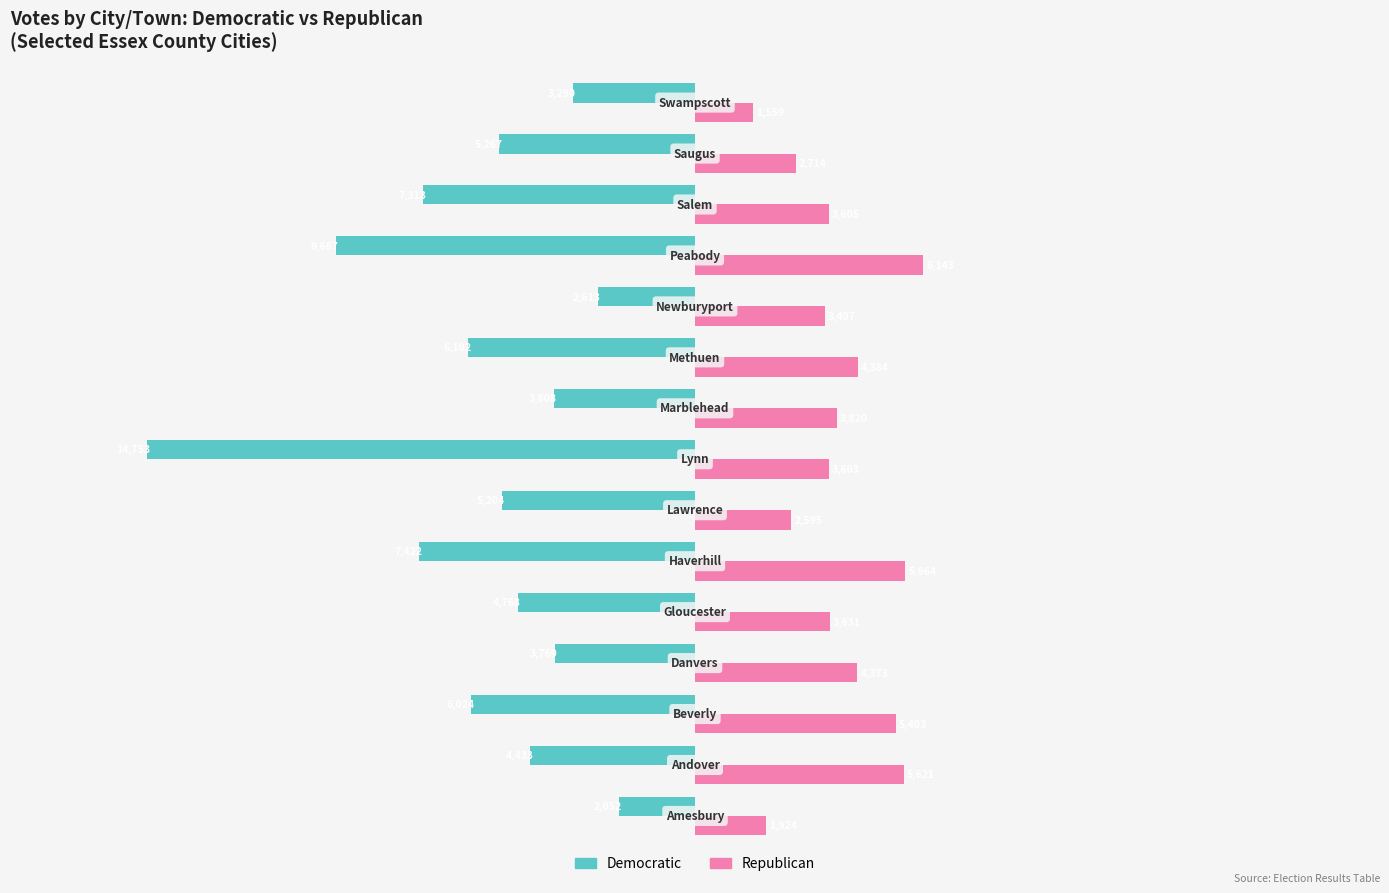

How many series are shown in this chart?

2